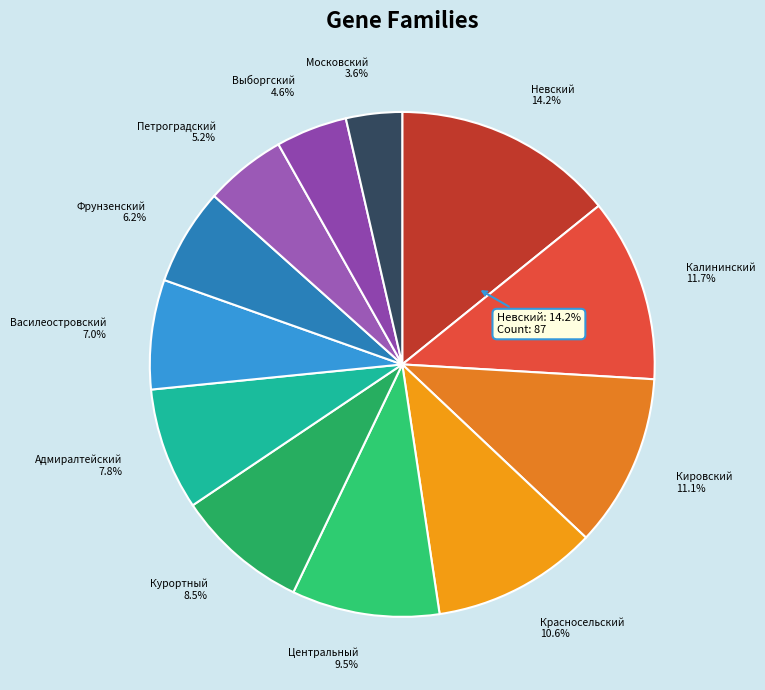

What is the smallest slice in the pie chart?

Московский